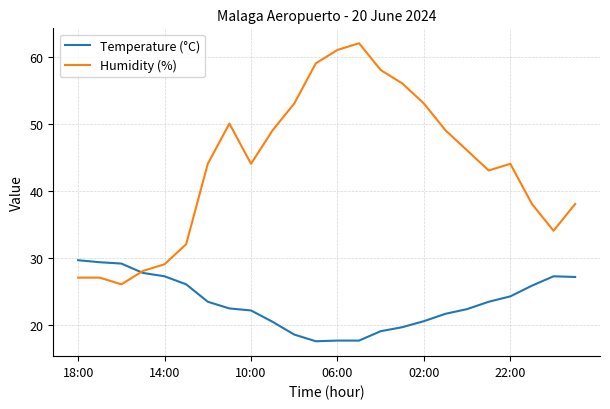

Which series ends up on top after the final intersection of Humidity (%) and Temperature (°C)?

Humidity (%)